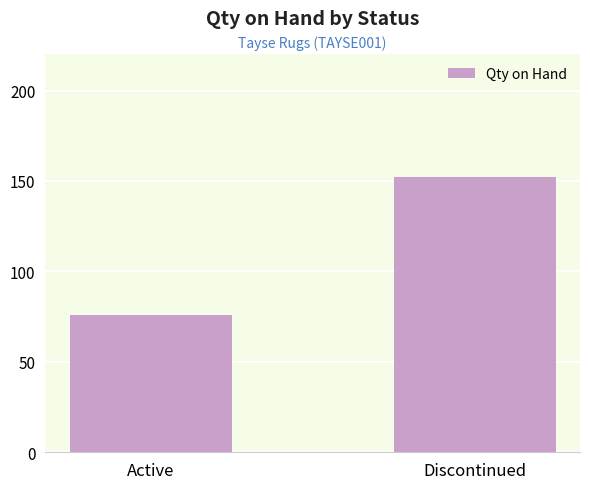

At which category does the chart reach its peak across all series?

Discontinued